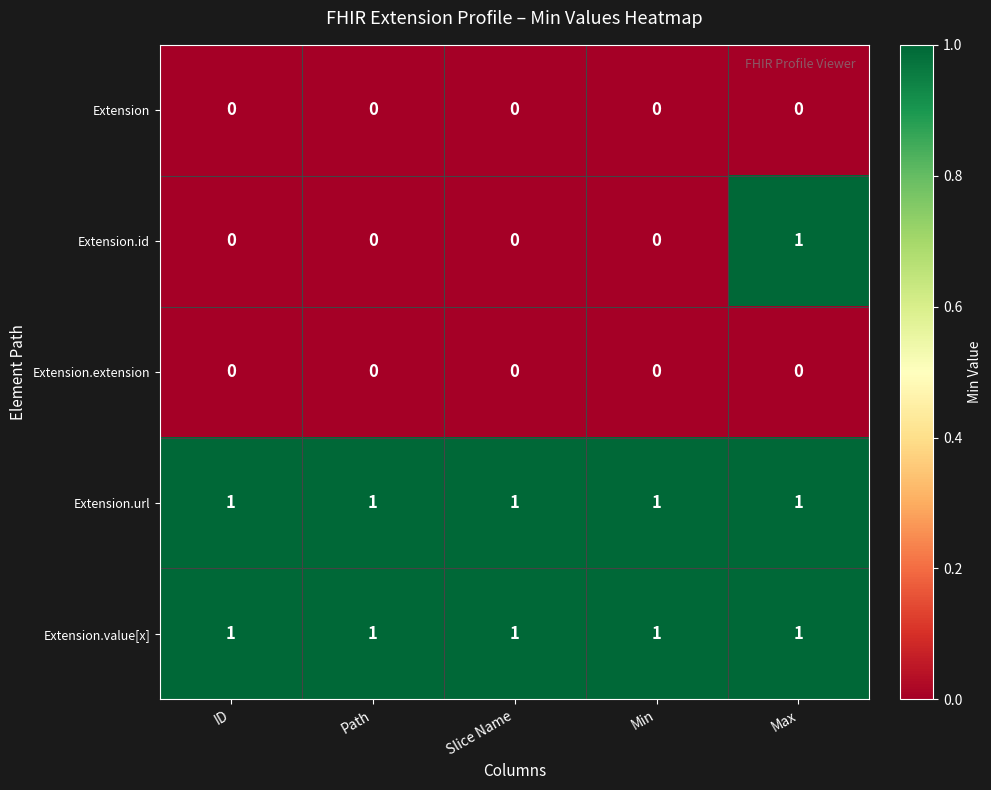

Which series has the widest spread of values?

Extension.id